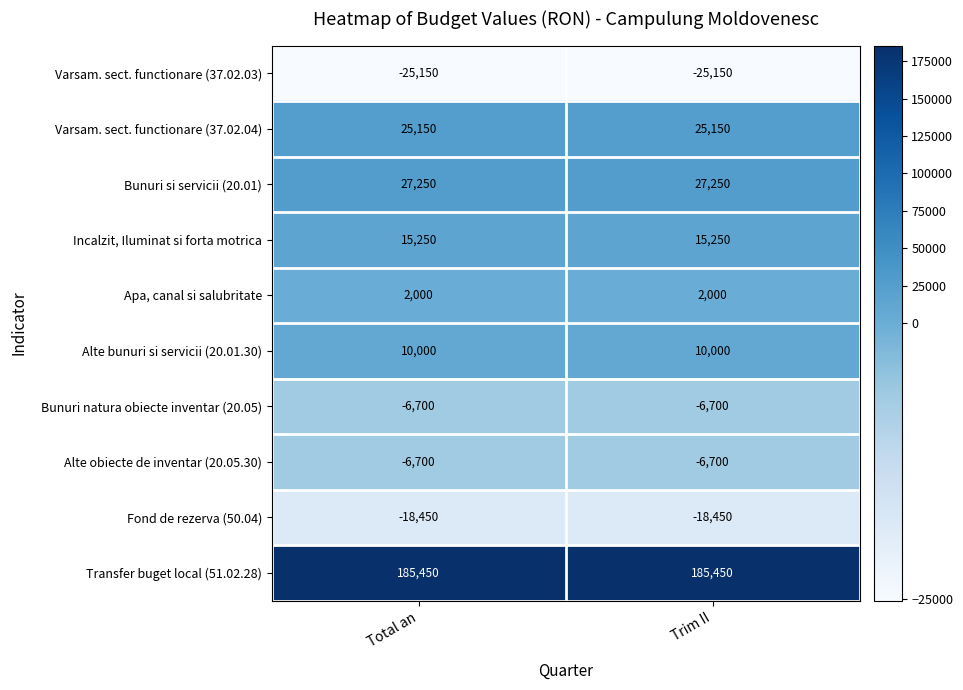

What is the spread (max minus min) of values at Trim II?

210600